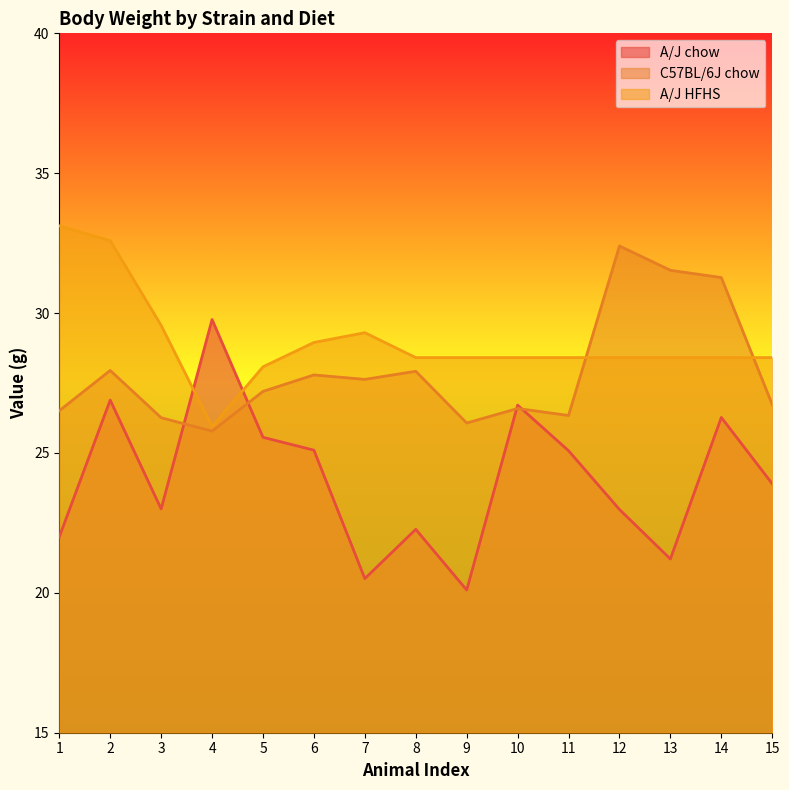

What is the approximate value of A/J chow at 9?

20.1